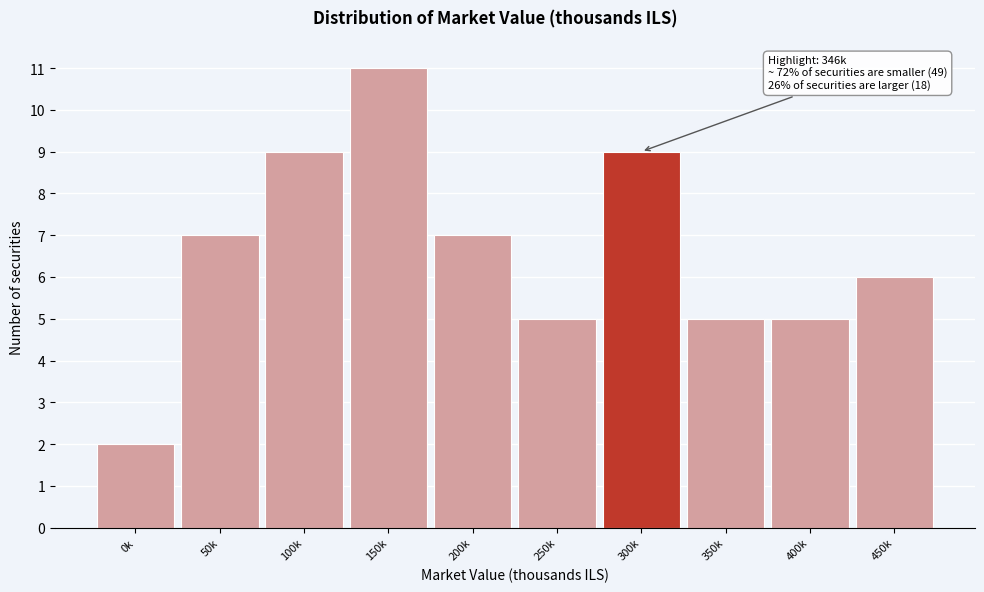

Reading left to right, what are all the values shown in this chart?

0k=2	50k=7	100k=9	150k=11	200k=7	250k=5	300k=9	350k=5	400k=5	450k=6